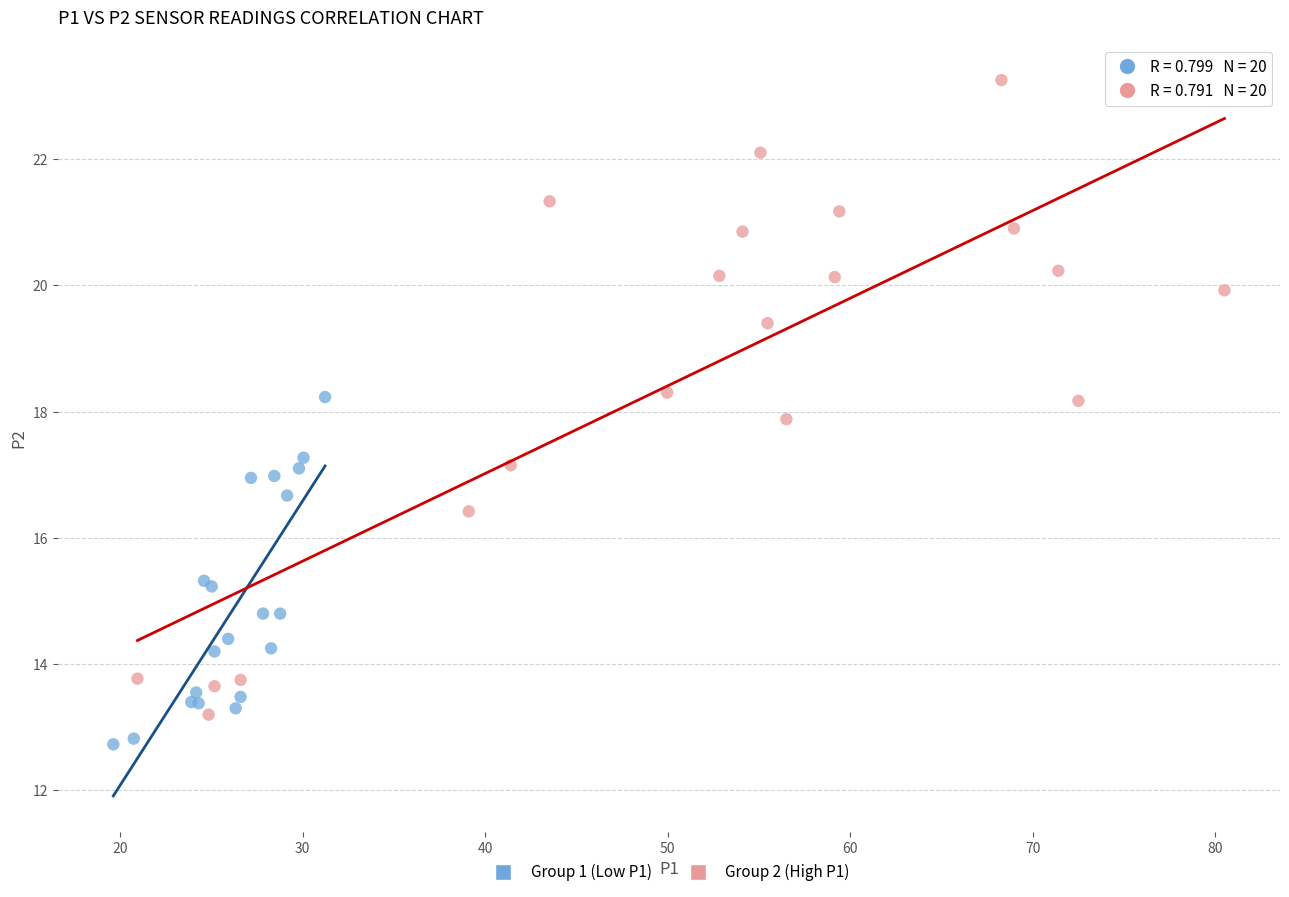

Which series has the largest Y range (max minus min)?

Group 2 (High P1)